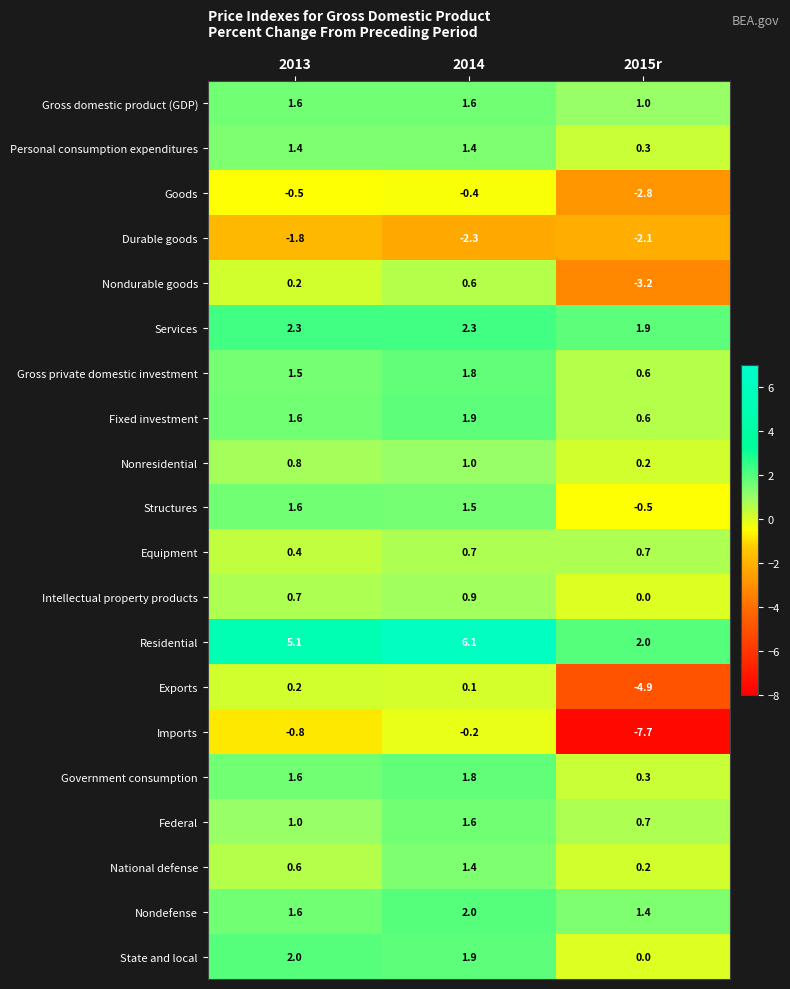

The value of State and local at 2013 is 2.0. True or false?

True